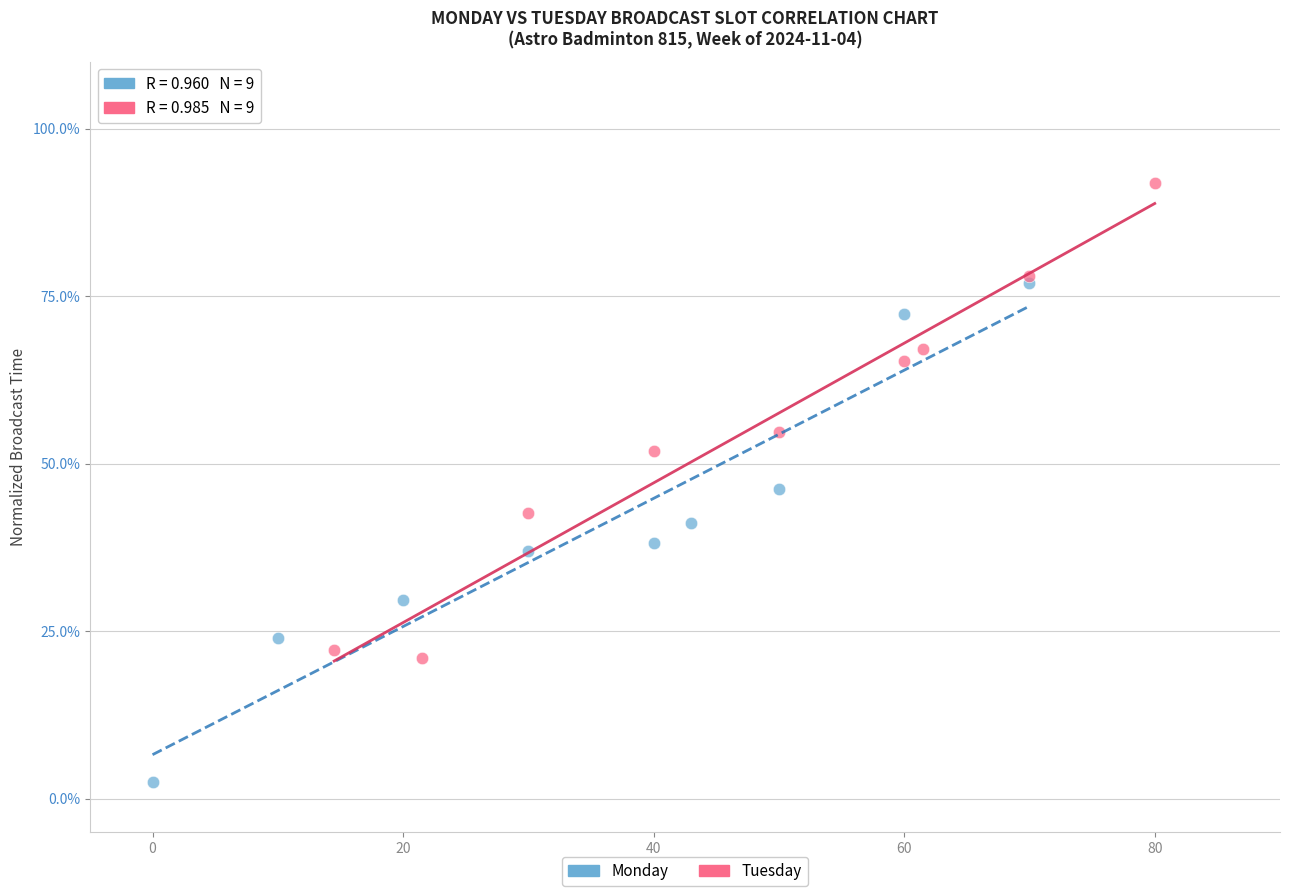

Which series contains the highest Y value?

Tuesday